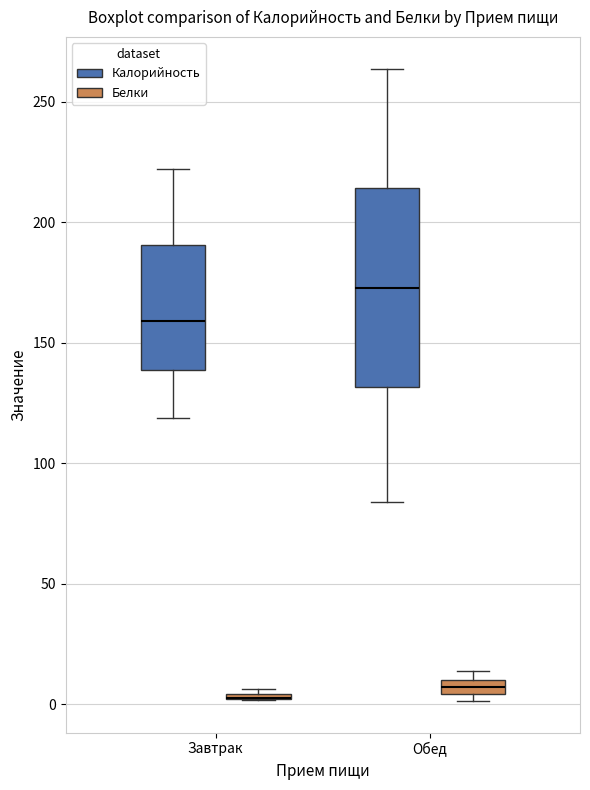

Which box is the tallest, from its lower edge to its upper edge?

Обед (Калорийность)